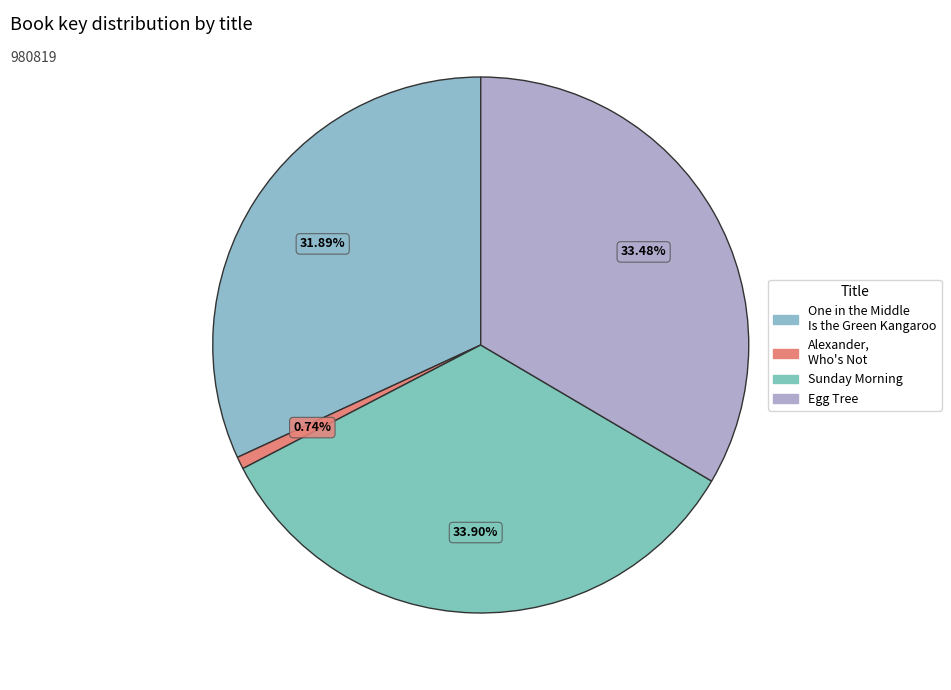

How many segments does this pie chart have?

4